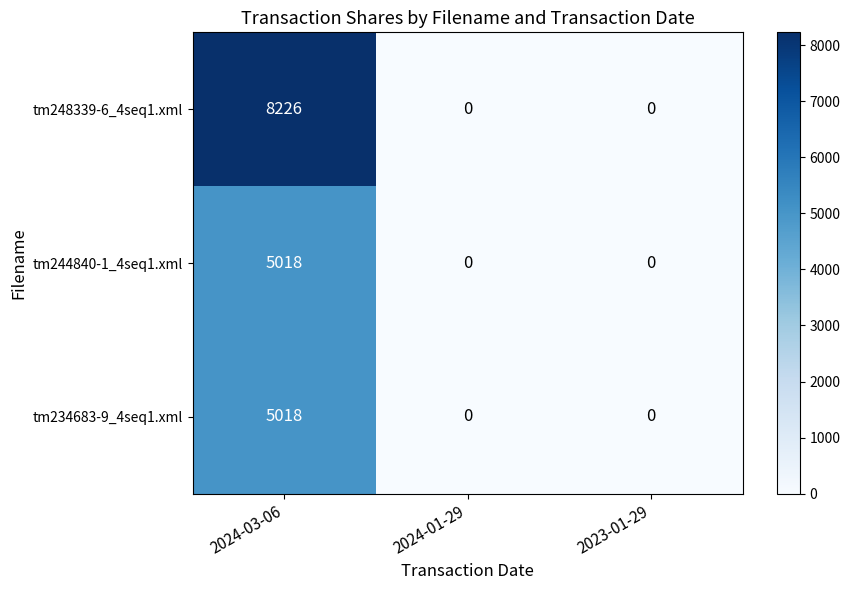

Which category has the highest value in the tm234683-9_4seq1.xml series?

2024-03-06